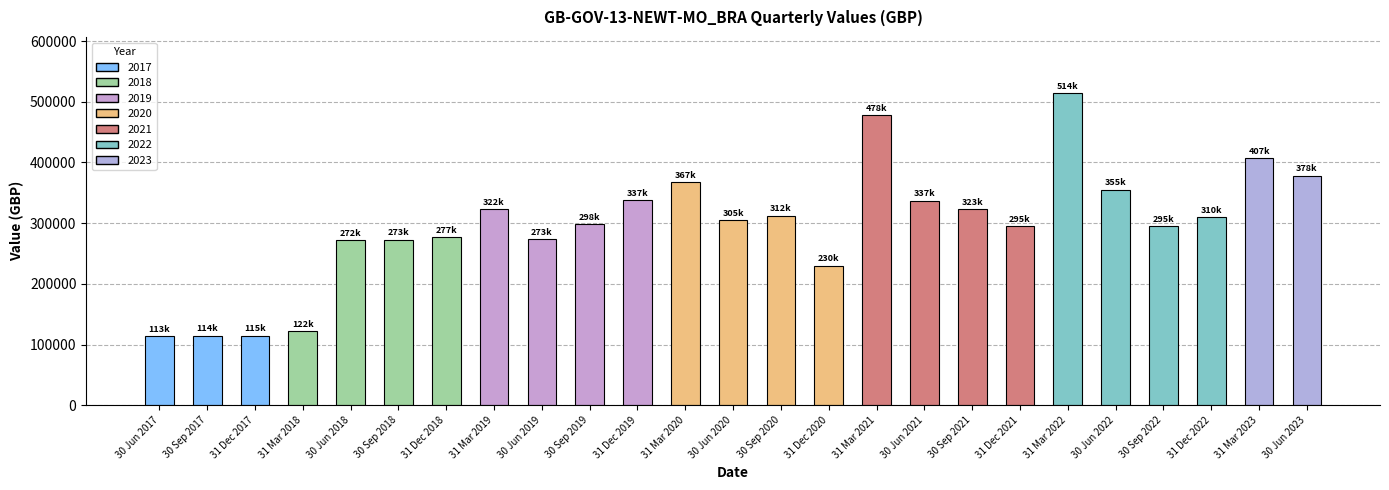

What position from the right is 30 Sep 2022?

4